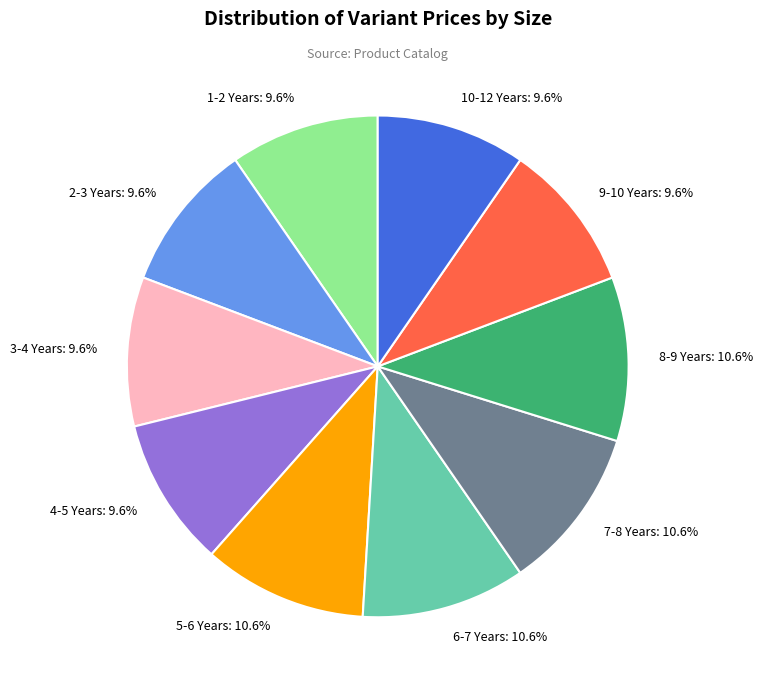

What percentage is the 6-7 Years slice, to the nearest percent?

11%